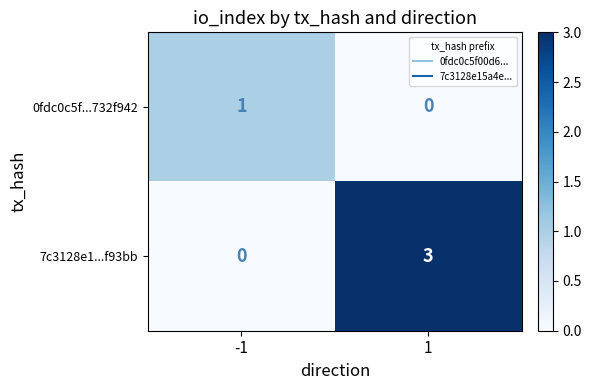

Reading left to right, transcribe all the data shown in this chart.

0fdc0c5f...732f942: -1=1	1=0
7c3128e1...f93bb: -1=0	1=3